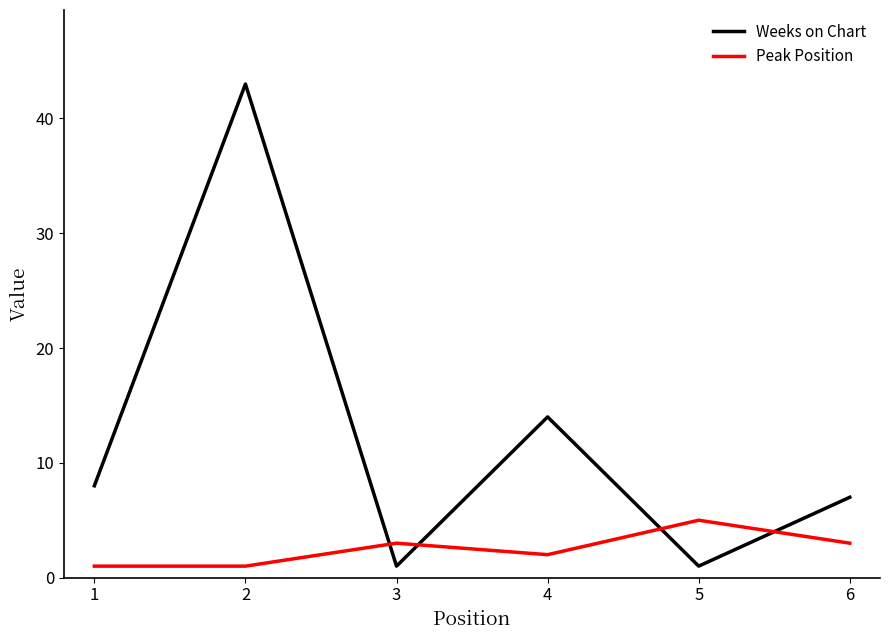

Which series has the widest spread of values?

Weeks on Chart